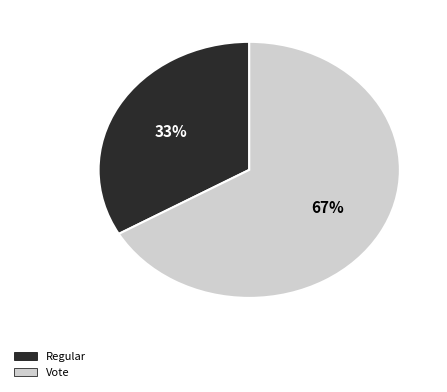

To the nearest percent, what portion does Regular represent?

33%